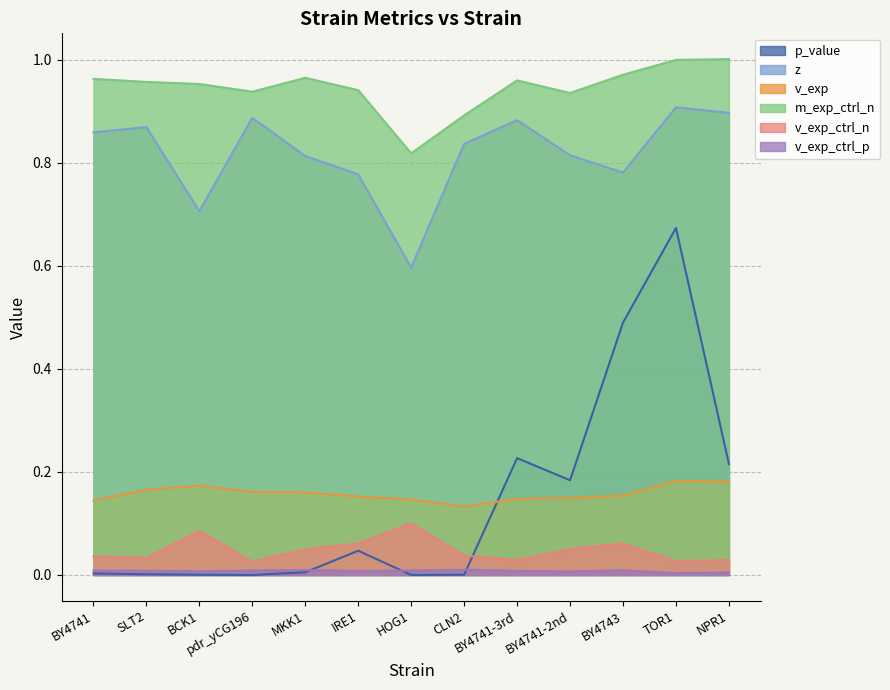

At which category is the sum across all series the highest?

TOR1